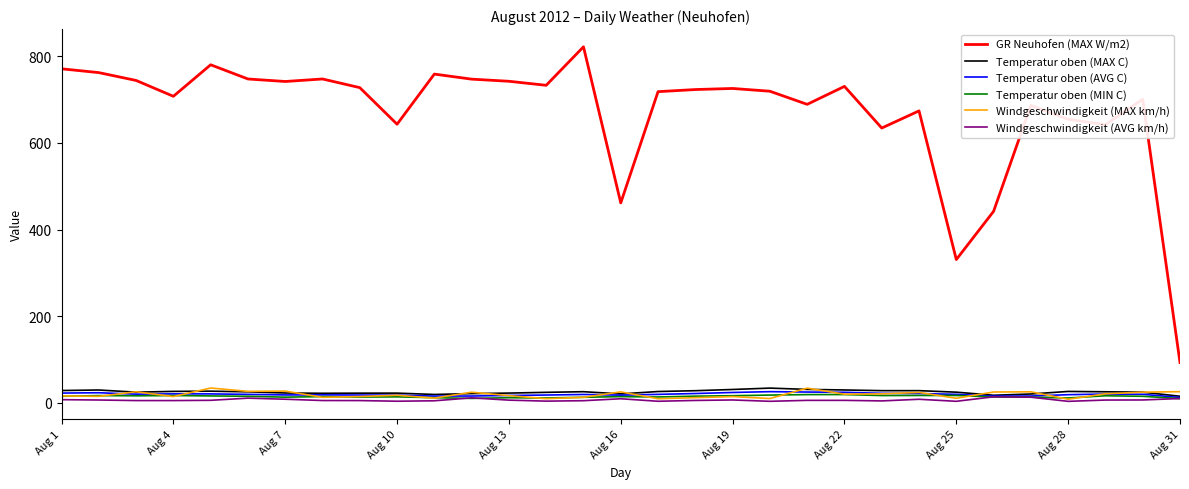

True or false: Temperatur oben (MIN C) has more than 0 interior local peaks.

True